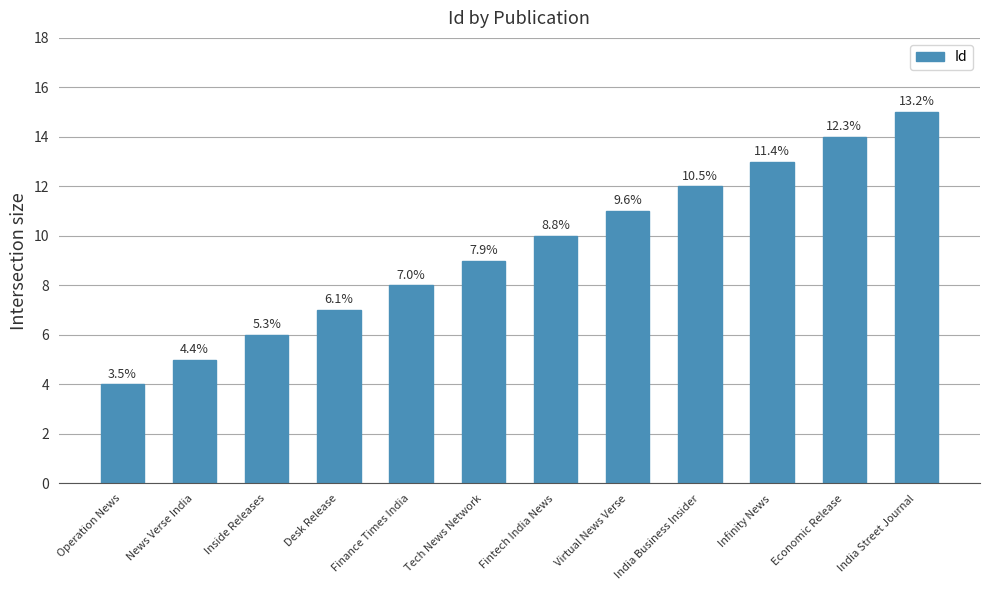

What is the minimum value shown in the chart?

4